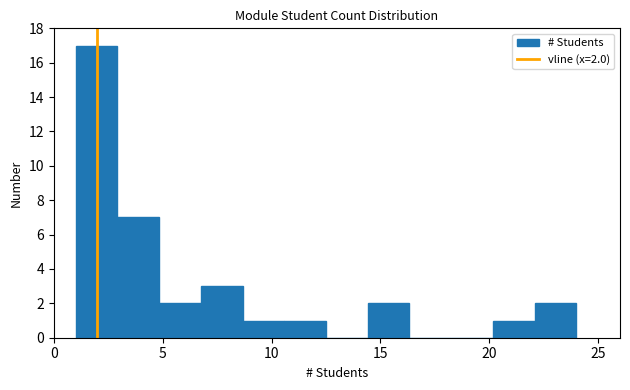

Around what value on the x-axis is the tallest bar? Give the approximate position of its centre, as read against the axis.

2.0